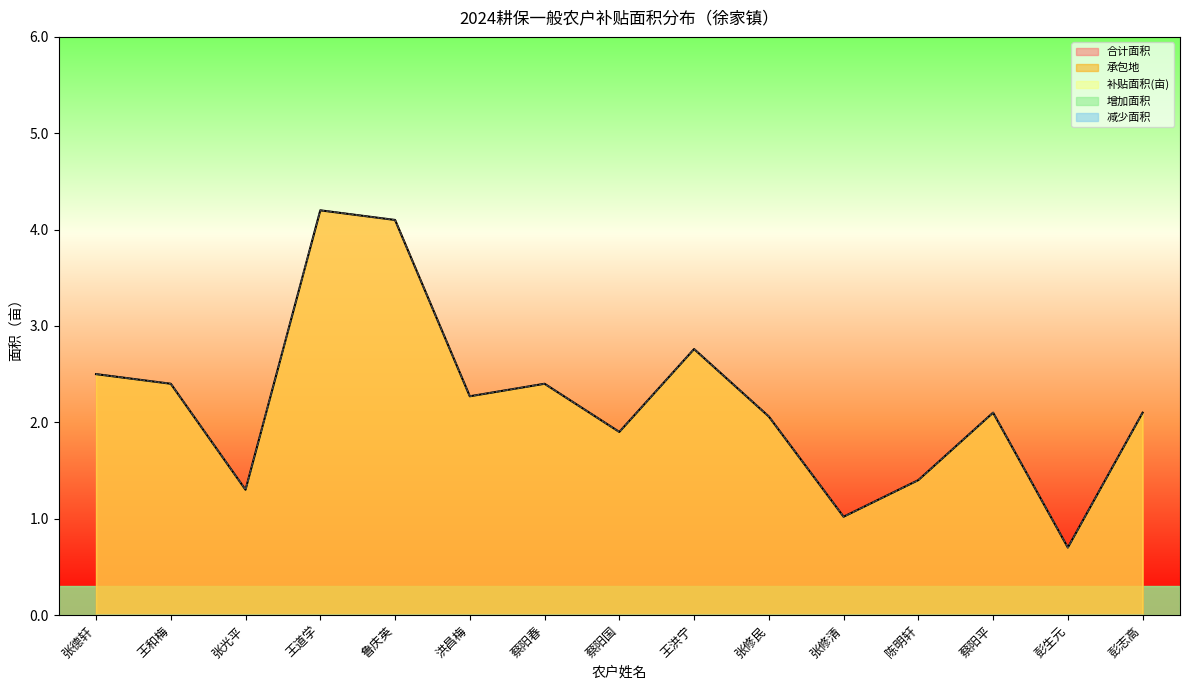

Where does the 合计面积 series first go above 2?

张德轩